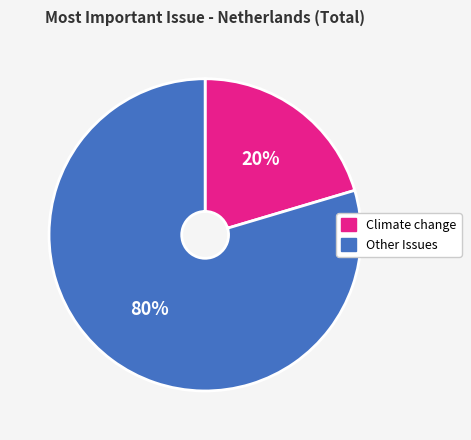

Count the number of slices in the pie.

2